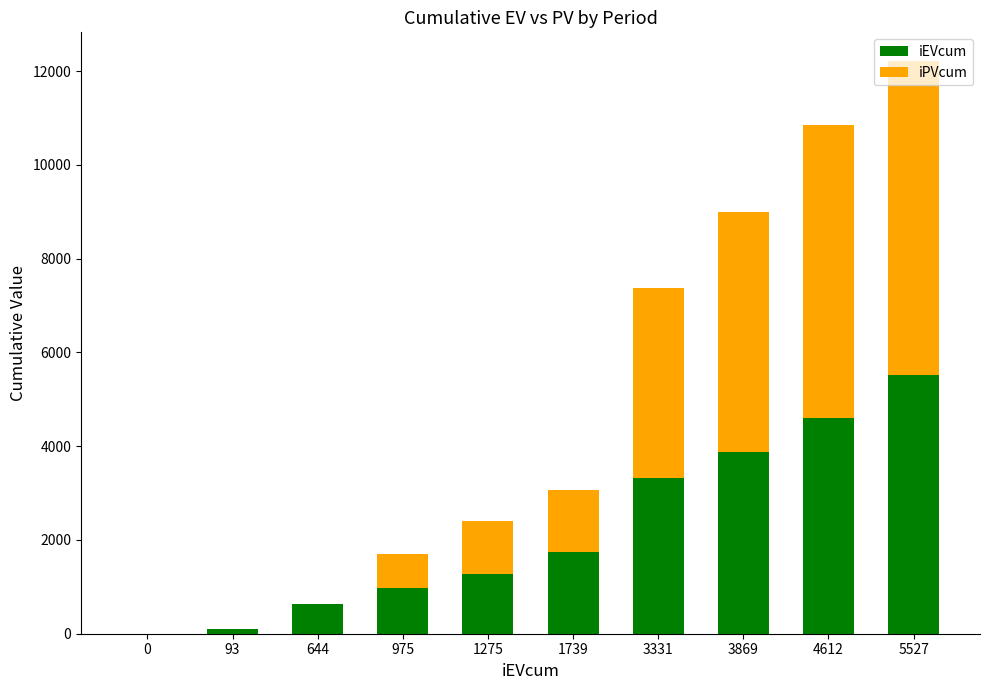

How many positive values does the iEVcum series have?

9